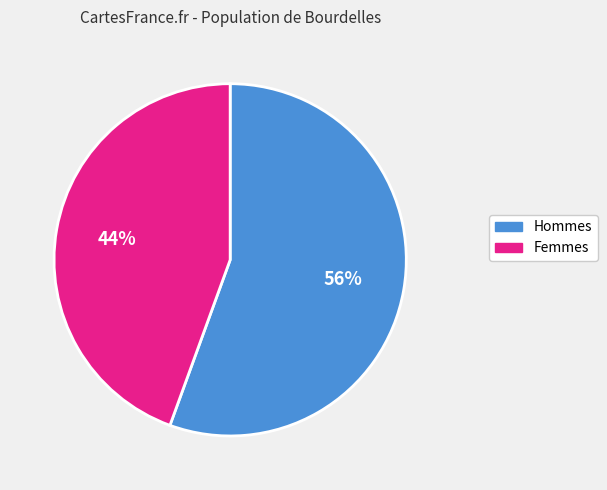

To the nearest percent, what is the average slice percentage?

50%